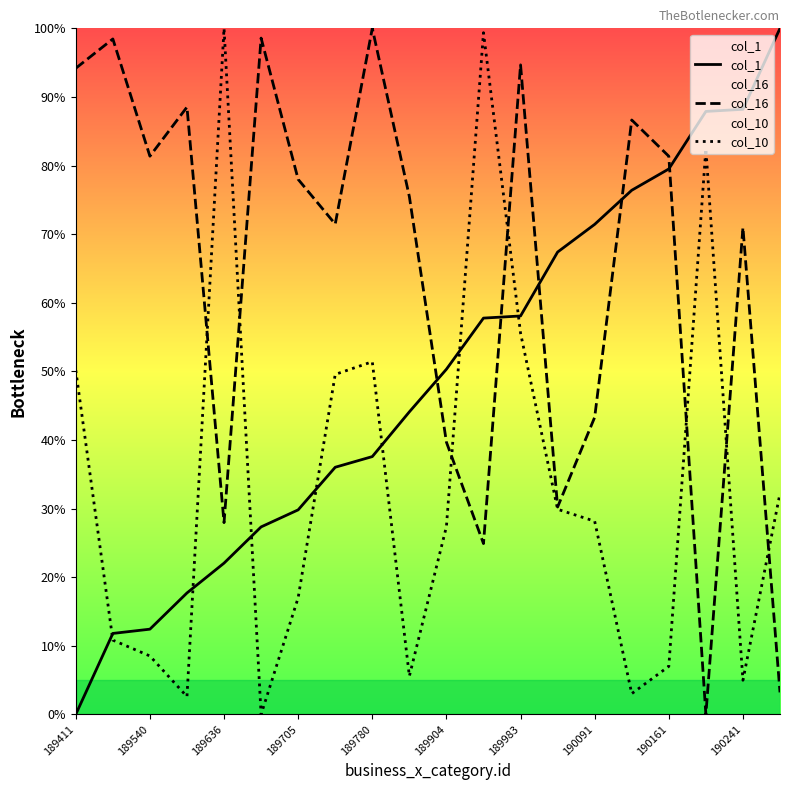

Which series has the largest total across all categories?

col_16